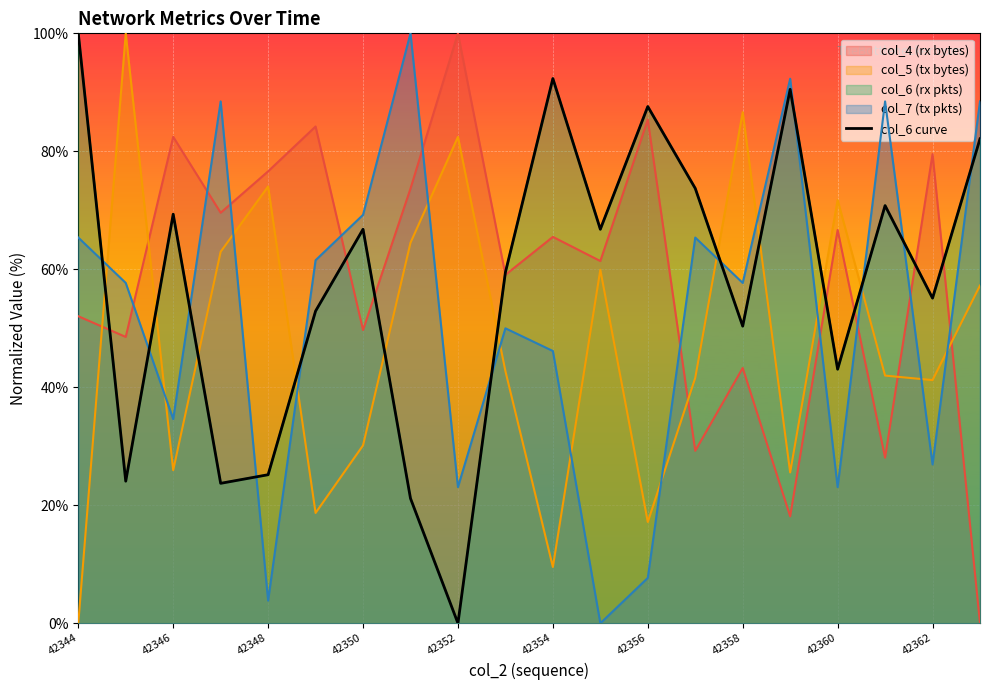

How many lines are shown in the chart?

1